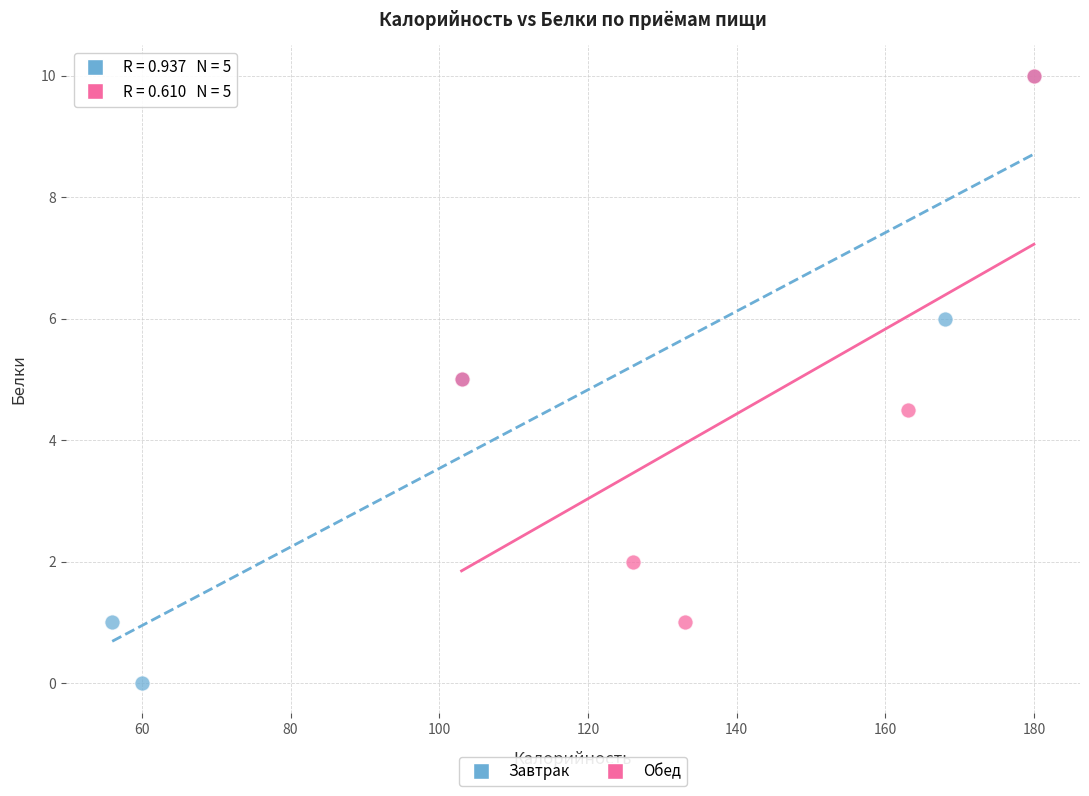

Which series reaches the minimum Y coordinate?

Завтрак